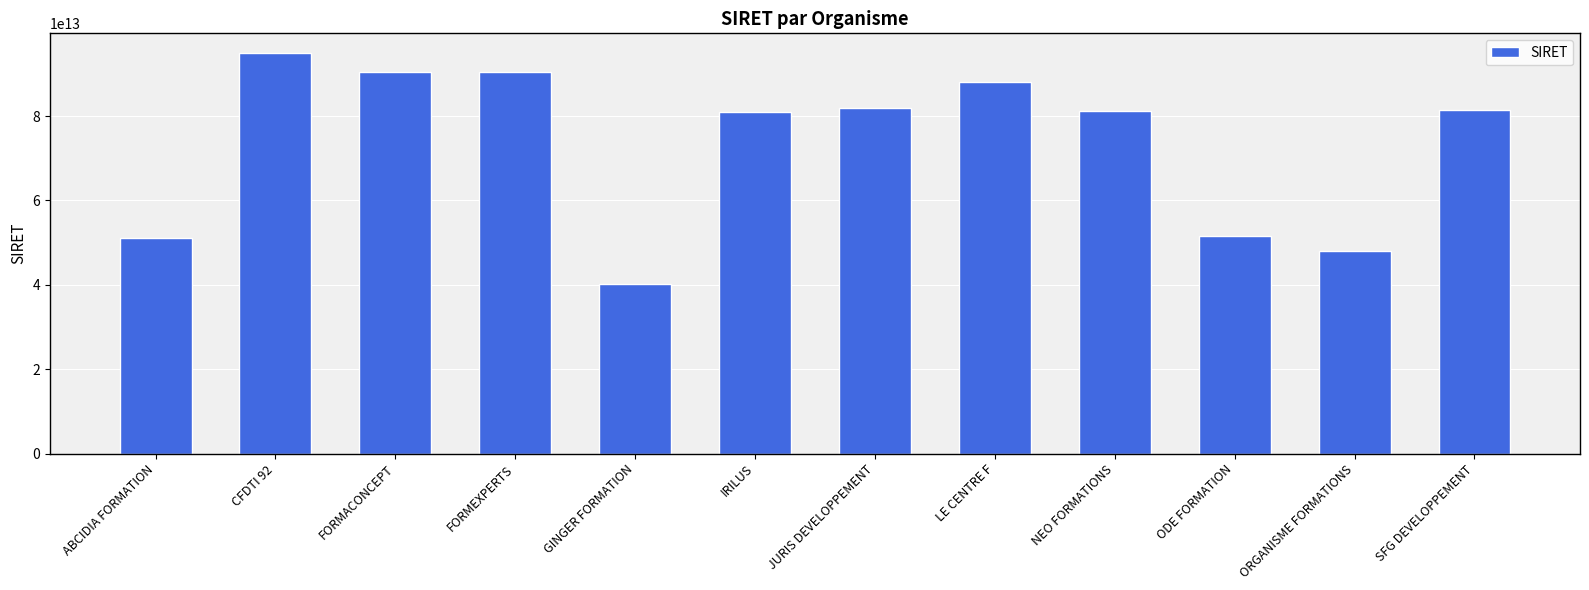

What is the ratio of the value at LE CENTRE F to the value at GINGER FORMATION?

2.2